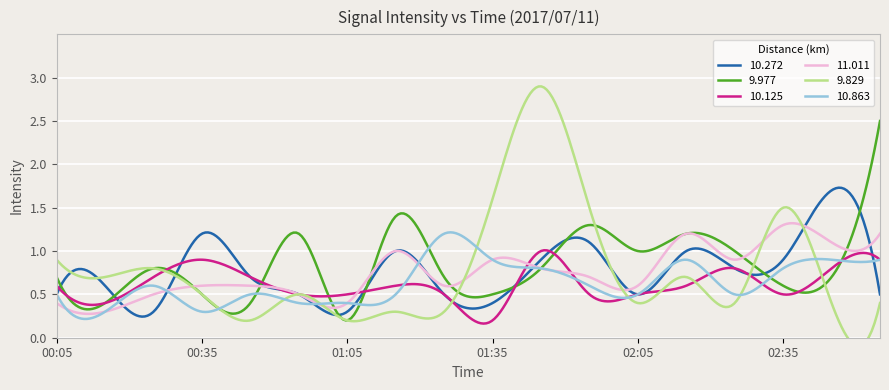

At which category does 11.011 reach its first local valley?

00:15